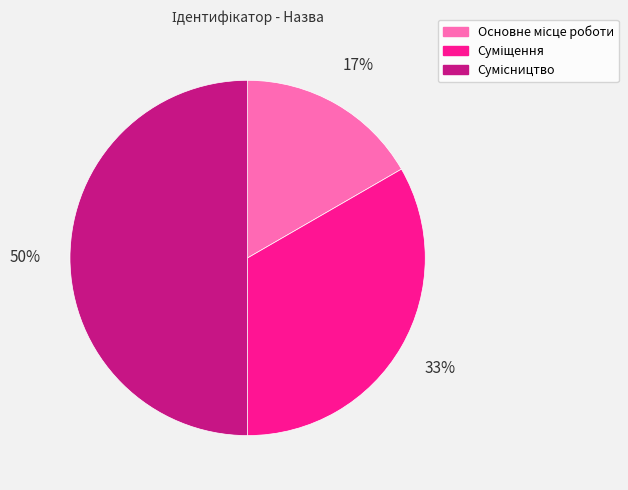

To the nearest percent, what is the difference between the largest and smallest slice percentages?

33%